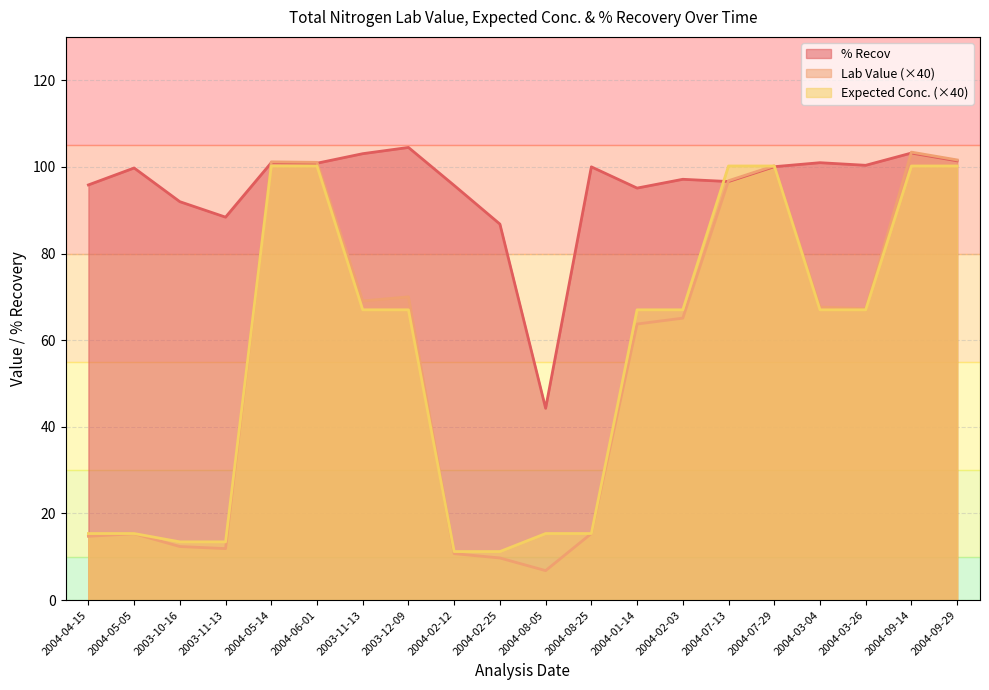

Reading left to right, extract all data points from this chart.

Lab Value: 2004-04-15=14.7	2004-05-05=15.3	2003-10-16=12.4	2003-11-13=11.9	2004-05-14=101.2	2004-06-01=101.0	2003-11-13=69.0	2003-12-09=70.0	2004-02-12=10.7	2004-02-25=9.7	2004-08-05=6.8	2004-08-25=15.4	2004-01-14=63.7	2004-02-03=65.1	2004-07-13=96.8	2004-07-29=100.2	2004-03-04=67.6	2004-03-26=67.2	2004-09-14=103.4	2004-09-29=101.6
Expected Conc.: 2004-04-15=15.4	2004-05-05=15.4	2003-10-16=13.4	2003-11-13=13.4	2004-05-14=100.2	2004-06-01=100.2	2003-11-13=67.0	2003-12-09=67.0	2004-02-12=11.2	2004-02-25=11.2	2004-08-05=15.4	2004-08-25=15.4	2004-01-14=67.0	2004-02-03=67.0	2004-07-13=100.2	2004-07-29=100.2	2004-03-04=67.0	2004-03-26=67.0	2004-09-14=100.2	2004-09-29=100.2
% Recov: 2004-04-15=95.8	2004-05-05=99.7	2003-10-16=92.0	2003-11-13=88.4	2004-05-14=101.0	2004-06-01=100.8	2003-11-13=103.0	2003-12-09=104.5	2004-02-12=95.7	2004-02-25=86.8	2004-08-05=44.3	2004-08-25=100.0	2004-01-14=95.1	2004-02-03=97.1	2004-07-13=96.6	2004-07-29=100.0	2004-03-04=101.0	2004-03-26=100.4	2004-09-14=103.2	2004-09-29=101.4